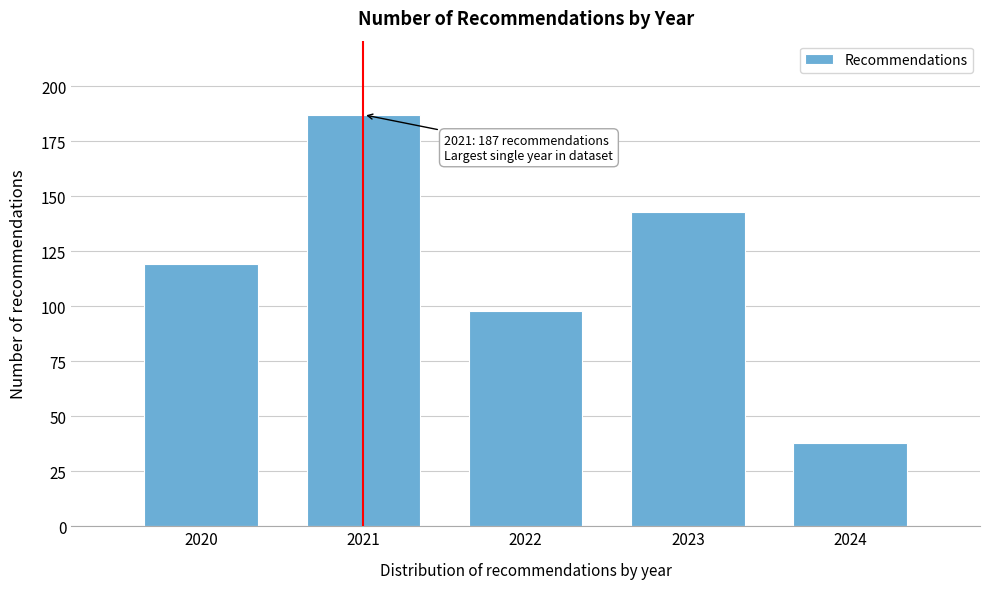

Reading right to left, what are all the values shown in this chart?

38	143	98	187	119